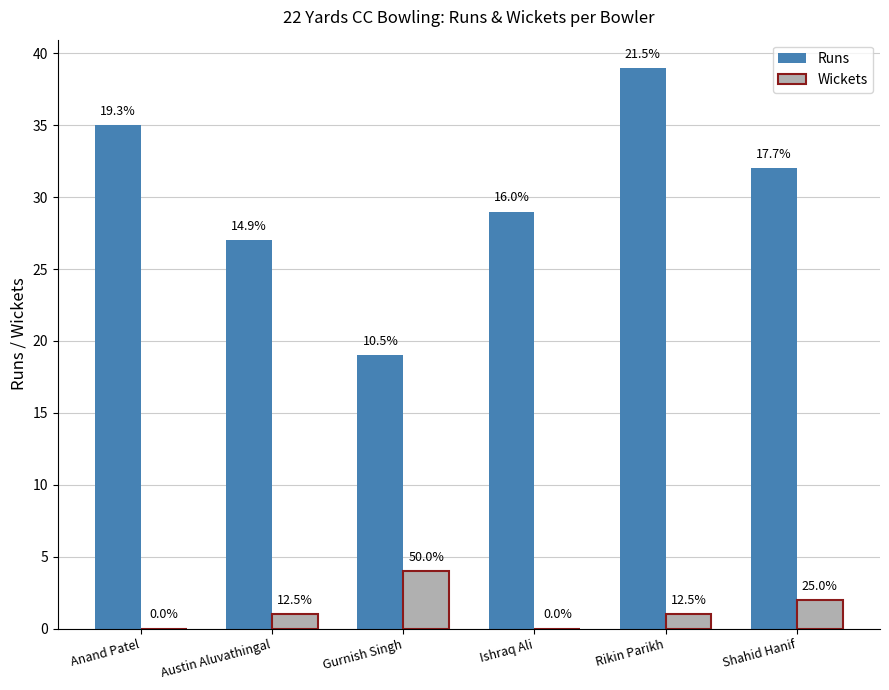

Rank the categories by Wickets value from lowest to highest.

Anand Patel, Ishraq Ali, Austin Aluvathingal, Rikin Parikh, Shahid Hanif, Gurnish Singh